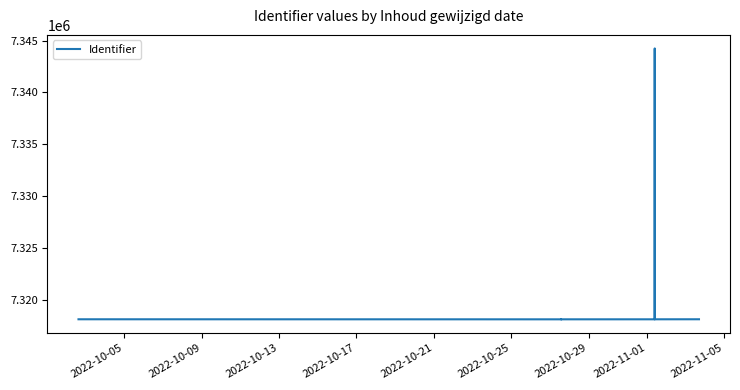

How many interior local valleys (lower than both neighbors) does the data have?

4